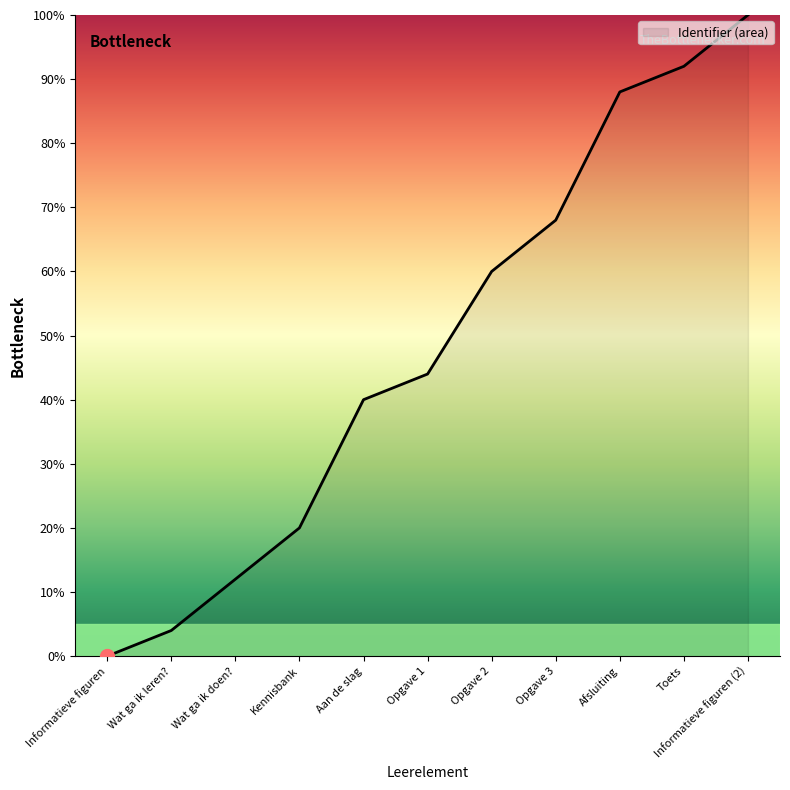

Which has a higher value, Toets or Aan de slag?

Toets